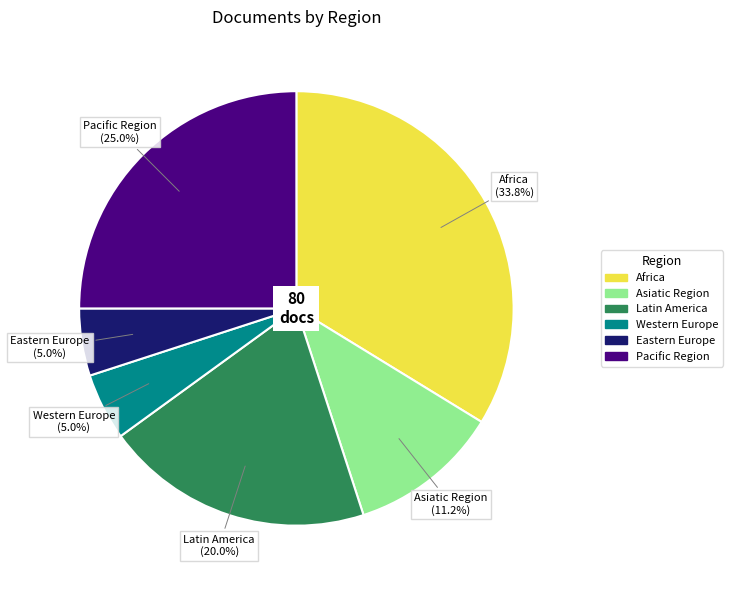

Between Africa and Asiatic Region, which is larger?

Africa